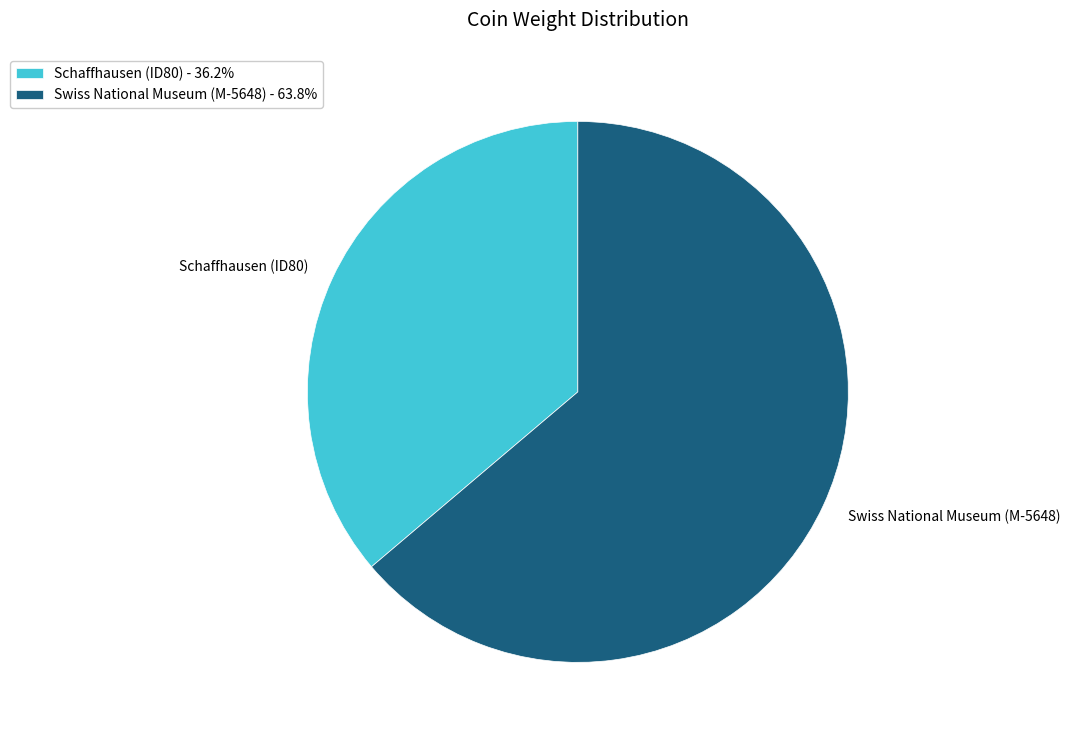

Does any single category account for the majority?

Yes